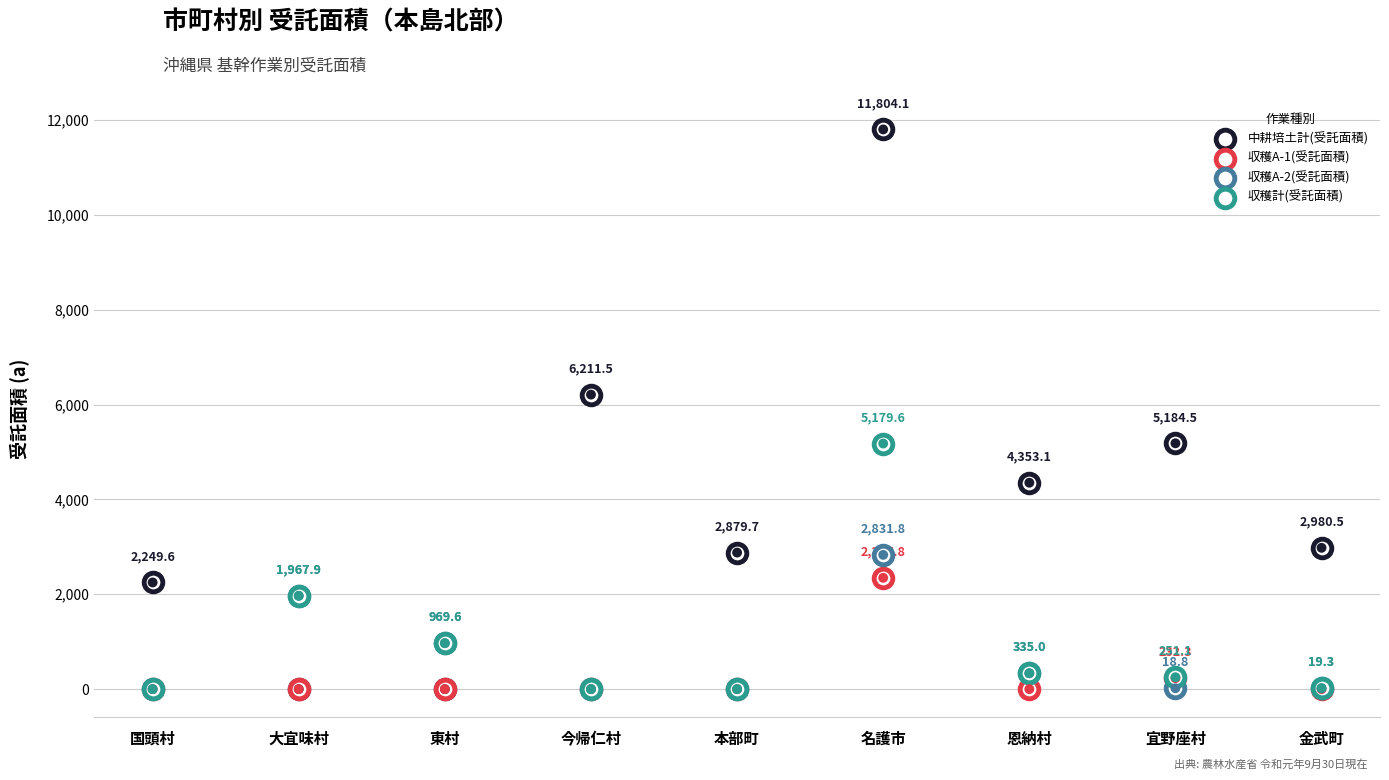

Is the value of 収穫A-1(受託面積) at 今帰仁村 greater than the value of 収穫A-2(受託面積) at 本部町?

No